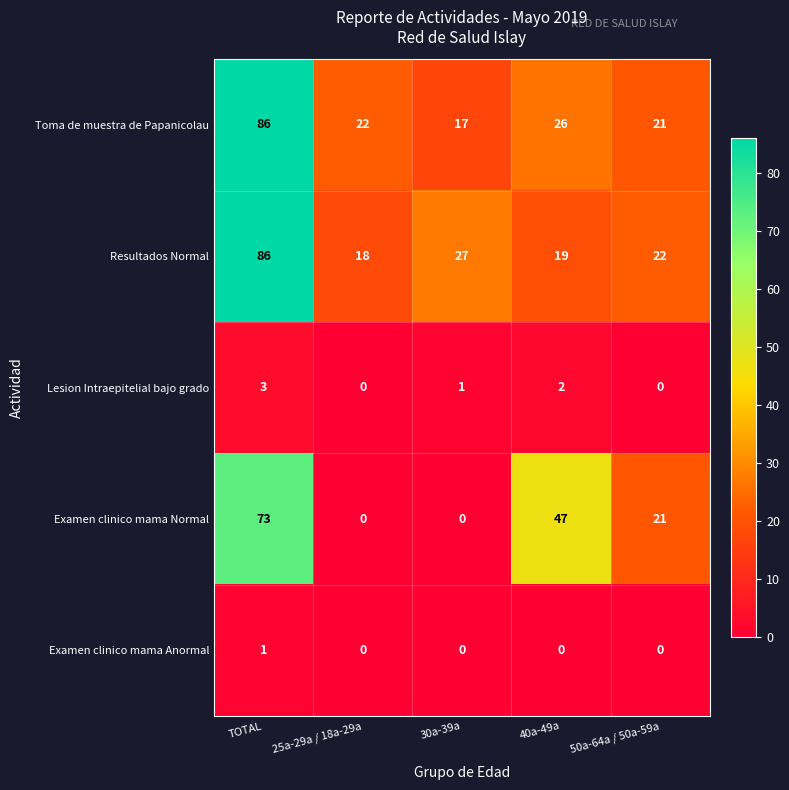

Which series has the widest spread of values?

Examen clinico mama Normal